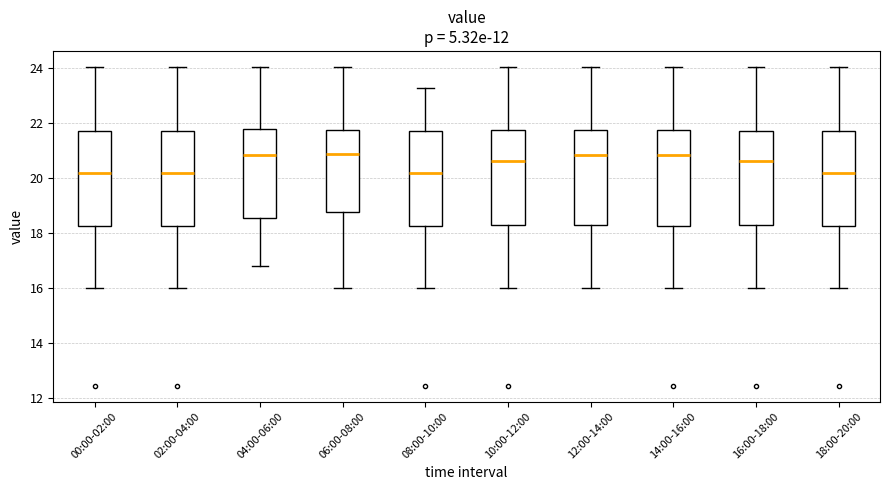

Reading left to right, read every box against the y-axis: the position of its median line, the range the box covers, and the ends of its whiskers. The values are not printed on the chart, so give them approximately, as read against the axis.

00:00-02:00: median 20.2, box 18.2 to 21.8, whiskers 16.0 to 24.0
02:00-04:00: median 20.2, box 18.2 to 21.8, whiskers 16.0 to 24.0
04:00-06:00: median 20.8, box 18.6 to 21.8, whiskers 16.8 to 24.0
06:00-08:00: median 20.8, box 18.8 to 21.8, whiskers 16.0 to 24.0
08:00-10:00: median 20.2, box 18.2 to 21.8, whiskers 16.0 to 23.2
10:00-12:00: median 20.6, box 18.2 to 21.8, whiskers 16.0 to 24.0
12:00-14:00: median 20.8, box 18.2 to 21.8, whiskers 16.0 to 24.0
14:00-16:00: median 20.8, box 18.2 to 21.8, whiskers 16.0 to 24.0
16:00-18:00: median 20.6, box 18.2 to 21.8, whiskers 16.0 to 24.0
18:00-20:00: median 20.2, box 18.2 to 21.8, whiskers 16.0 to 24.0